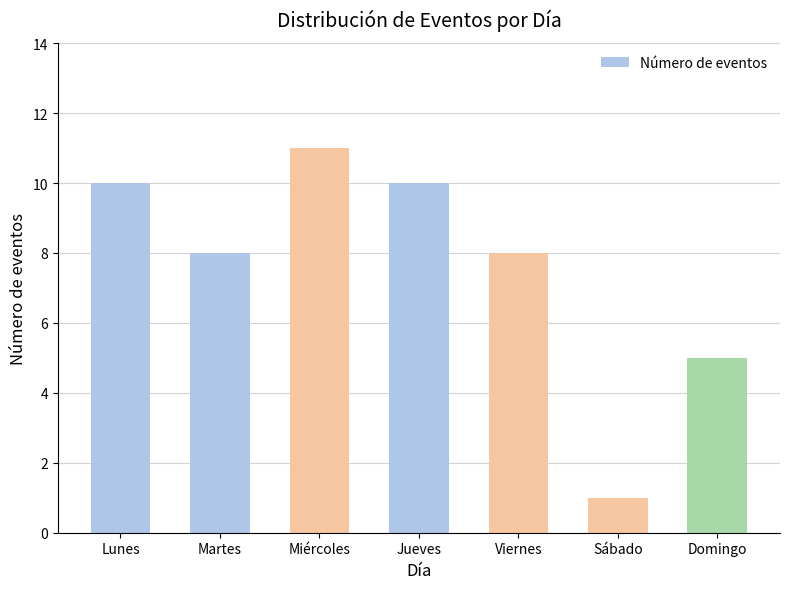

What is the label of the 4th bar from the right?

Jueves